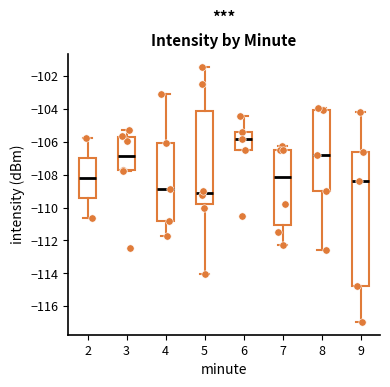

Which box's median line is the highest?

6